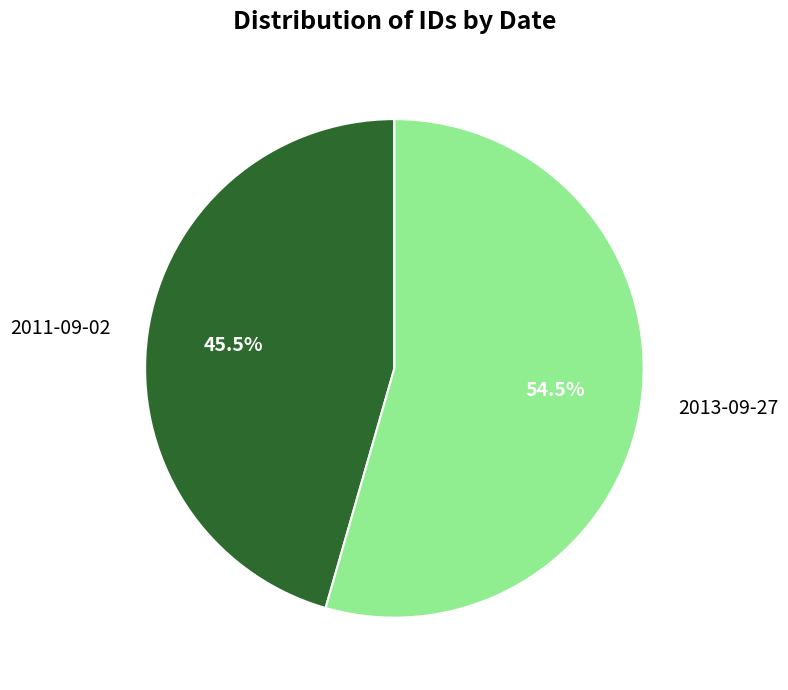

Does 2013-09-27 account for over 50% of the chart?

Yes